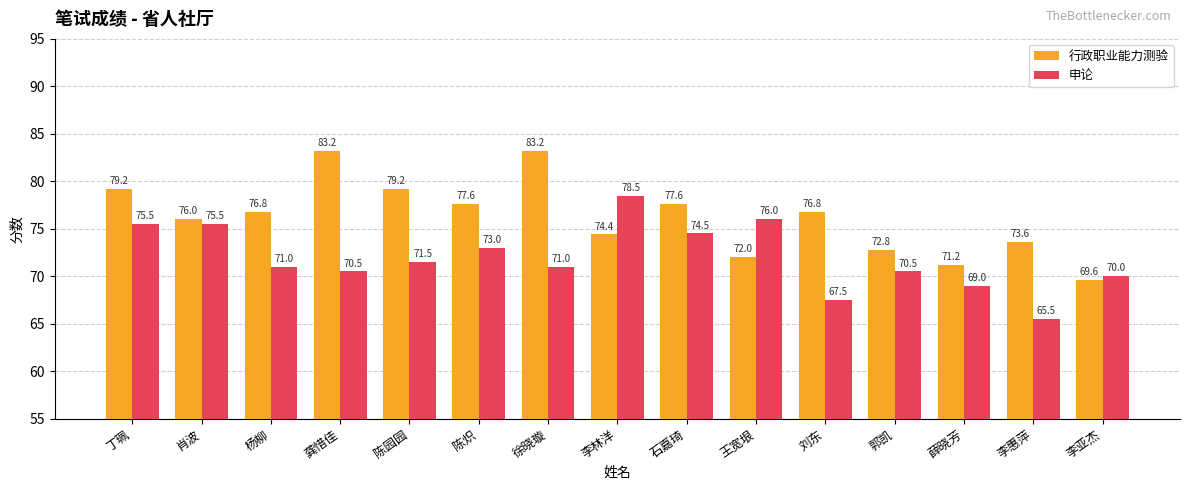

What is the difference between the maximum and minimum values in the 申论 series?

13.0